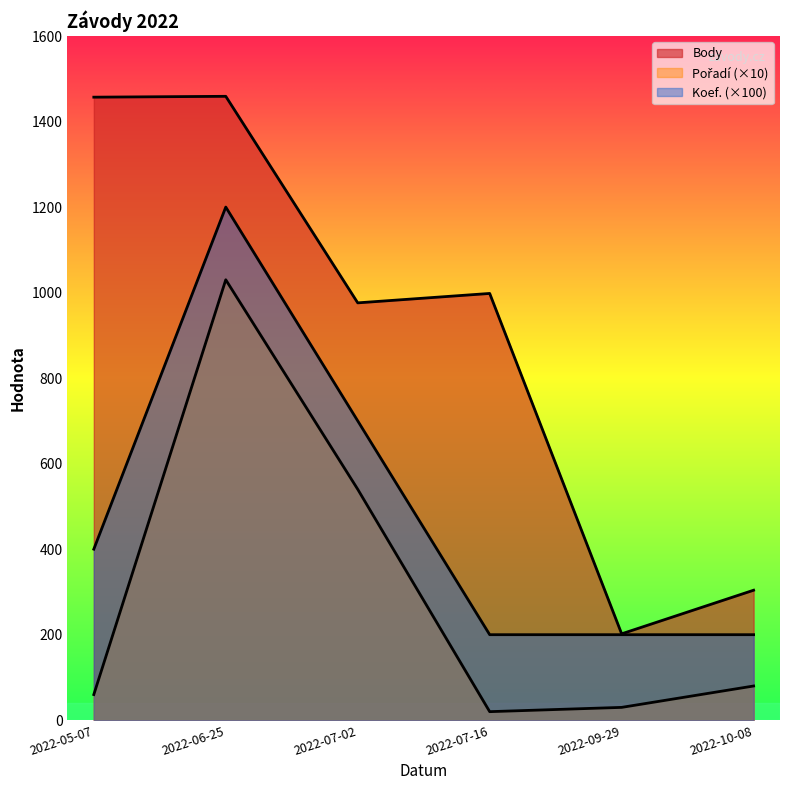

Which series has the largest range (max minus min)?

Body